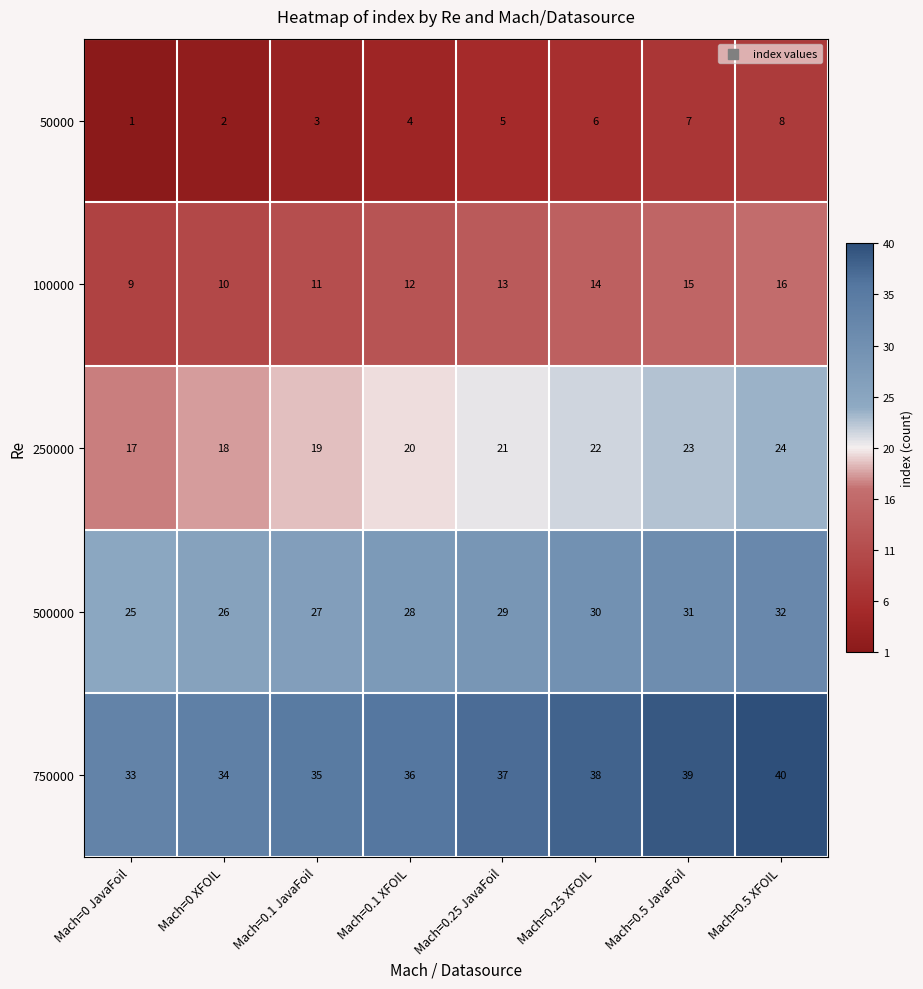

Where is 100000 nearest to the value 12?

Mach=0.1 XFOIL